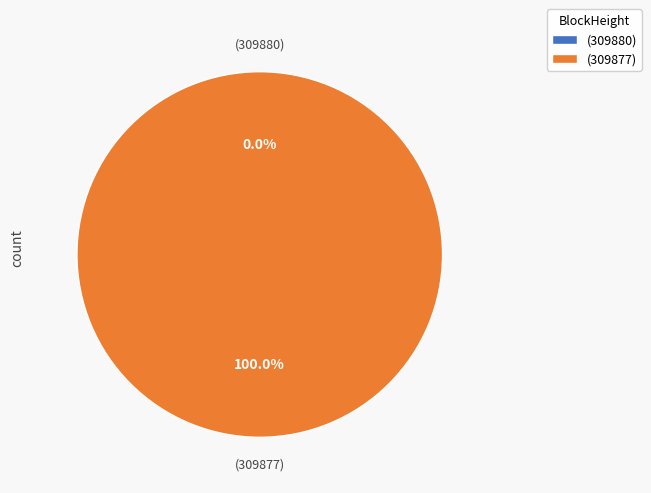

Rank the categories by value from lowest to highest.

309880, 309877